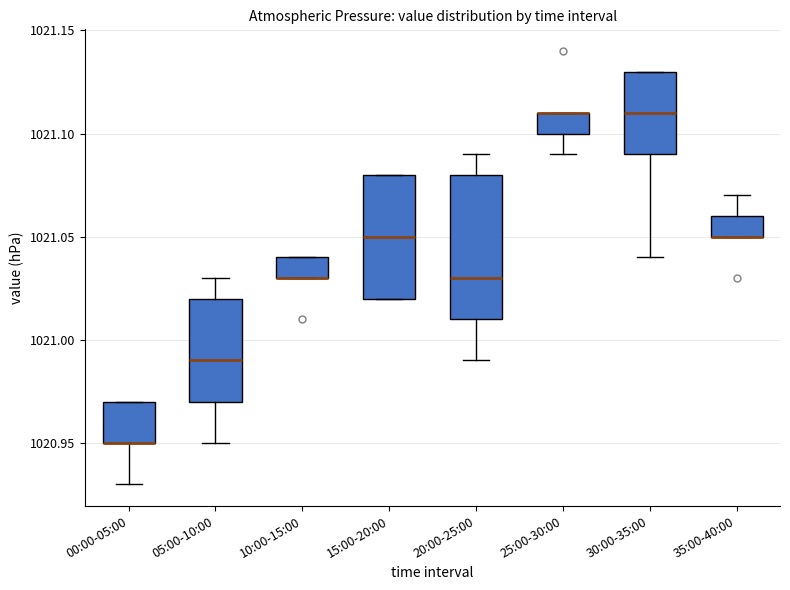

Comparing the boxes themselves (not the whiskers), which one is the tallest?

20:00-25:00